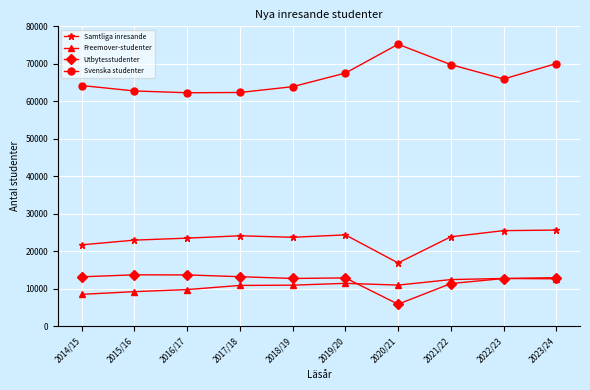

What is the difference between the Freemover-studenter values at 2022/23 and 2020/21?

1770